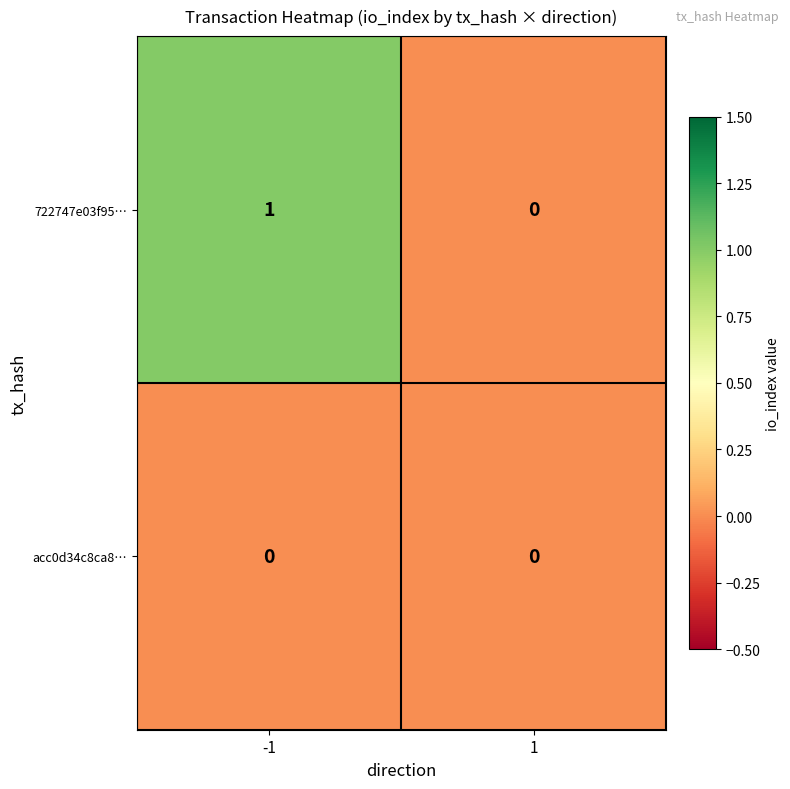

Between -1 and 1, which series saw the biggest shift?

722747e03f95…